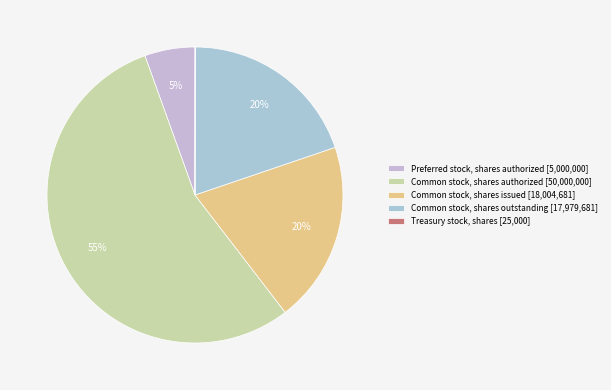

Rank the categories by value from lowest to highest.

Treasury stock, shares, Preferred stock, shares authorized, Common stock, shares outstanding, Common stock, shares issued, Common stock, shares authorized